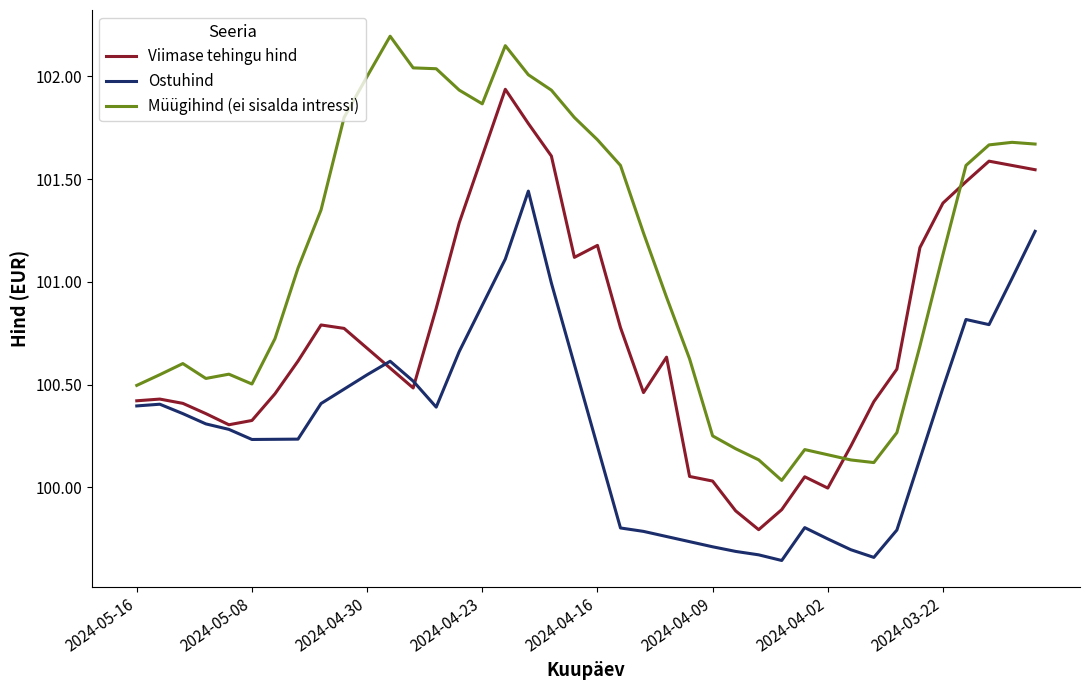

True or false: Viimase tehingu hind has more than 2 interior local peaks.

True